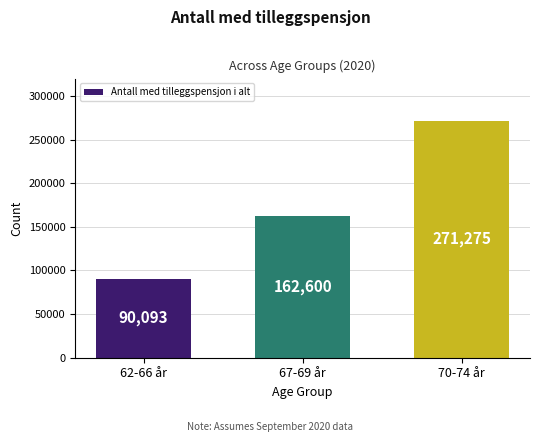

List the labels in order of value, smallest first.

62-66 år, 67-69 år, 70-74 år